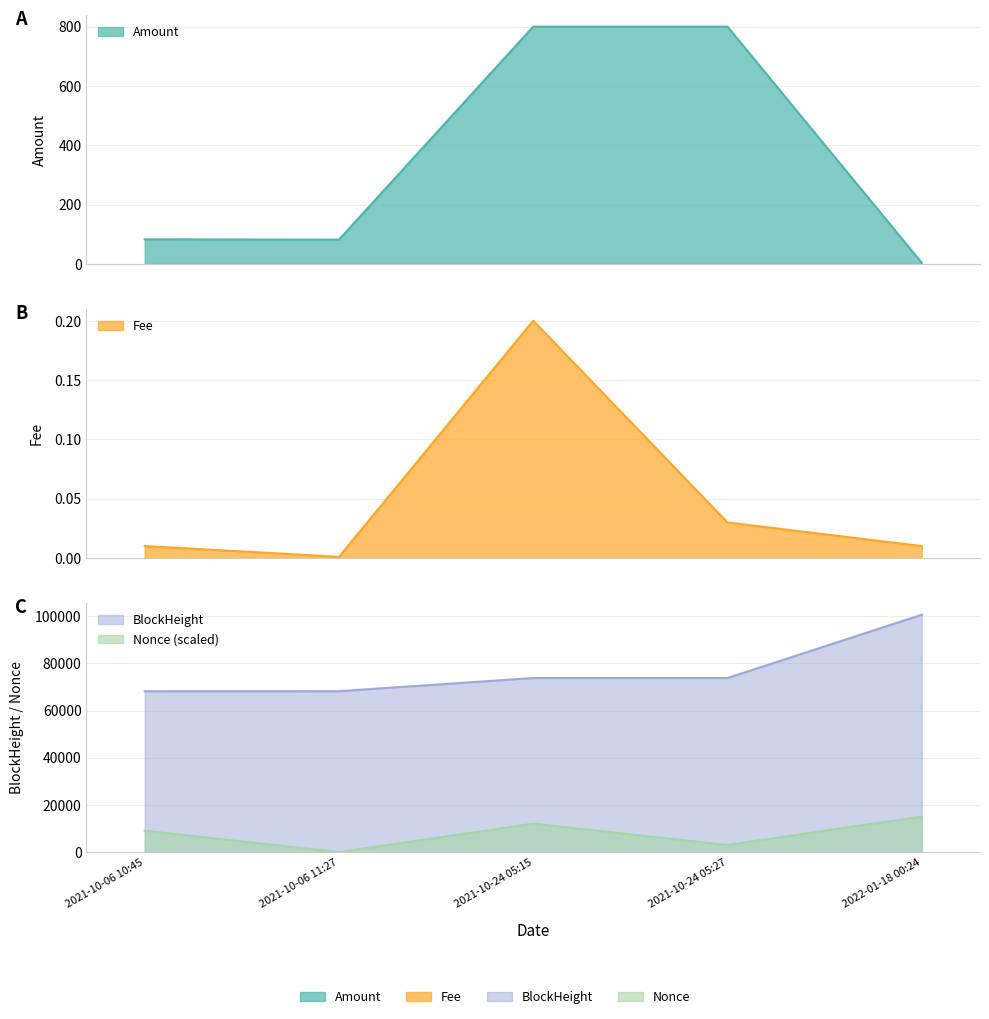

How many lines are shown in the chart?

4